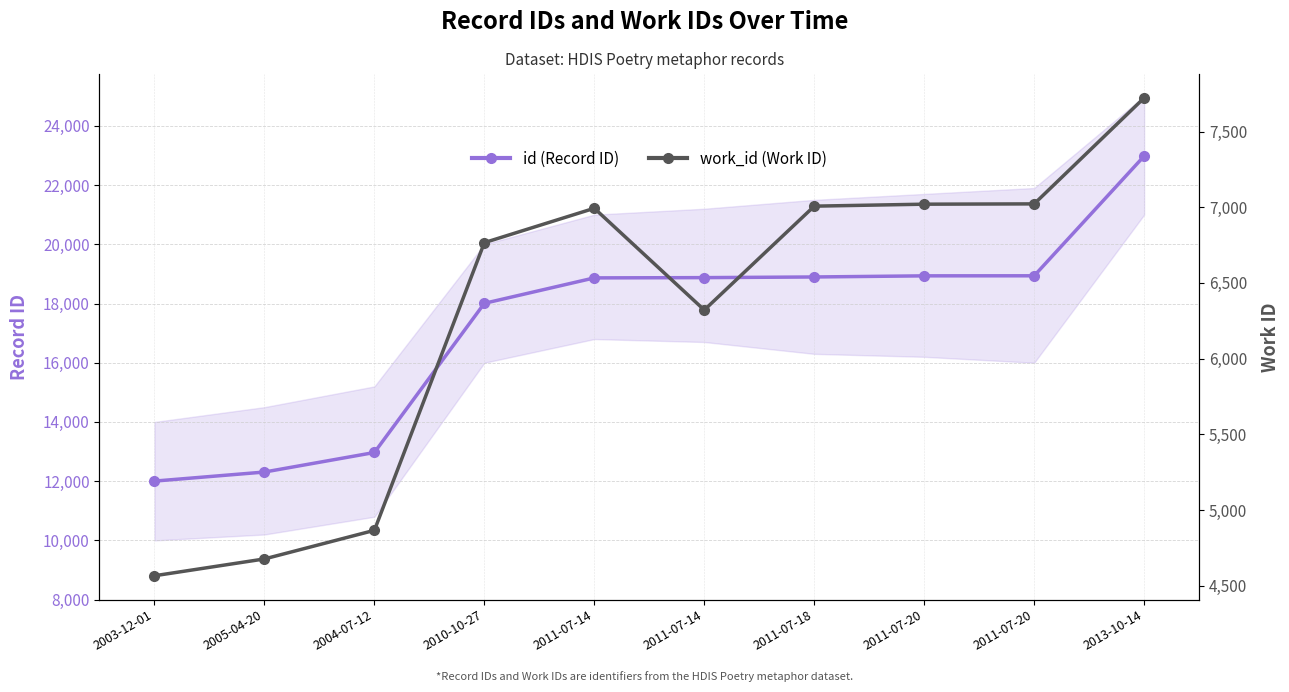

At which label does work_id (Work ID) first exceed 6993?

2011-07-18